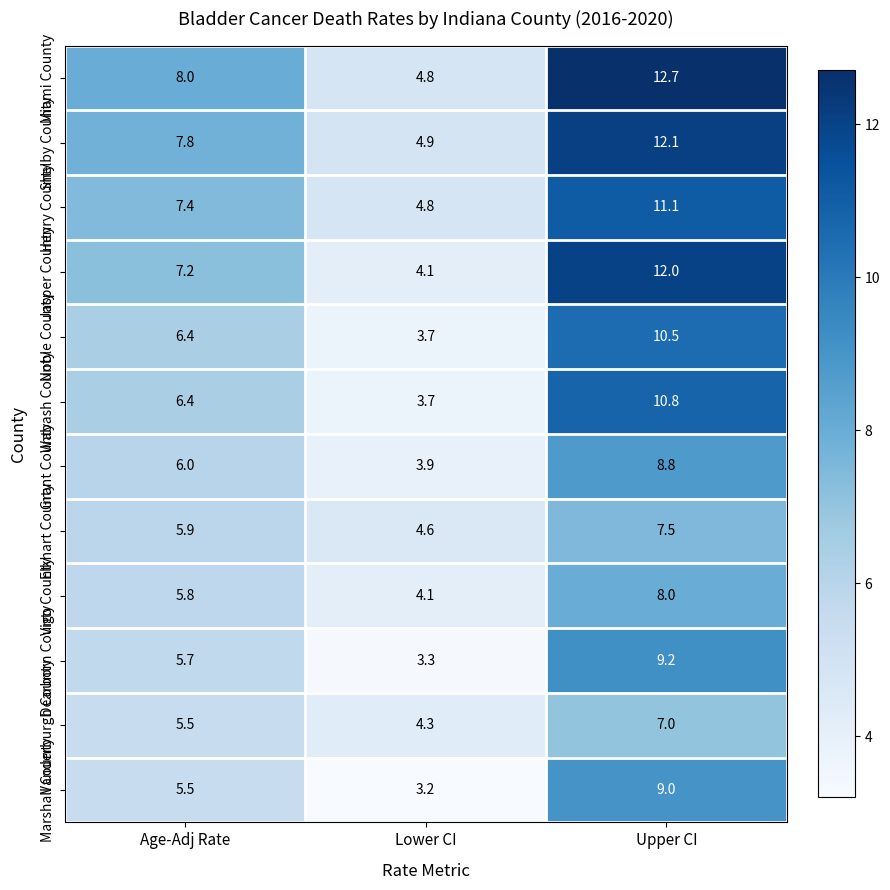

List the series in order of their peak value, highest first.

Miami County, Shelby County, Jasper County, Henry County, Wabash County, Noble County, Dearborn County, Marshall County, Grant County, Vigo County, Elkhart County, Vanderburgh County